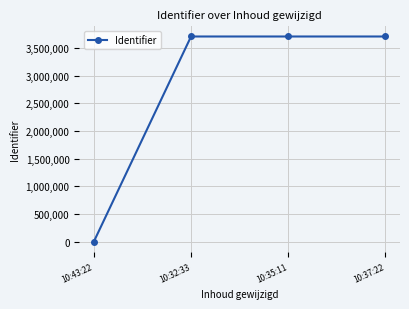

At which category does the chart reach its minimum across all series?

10:43:22